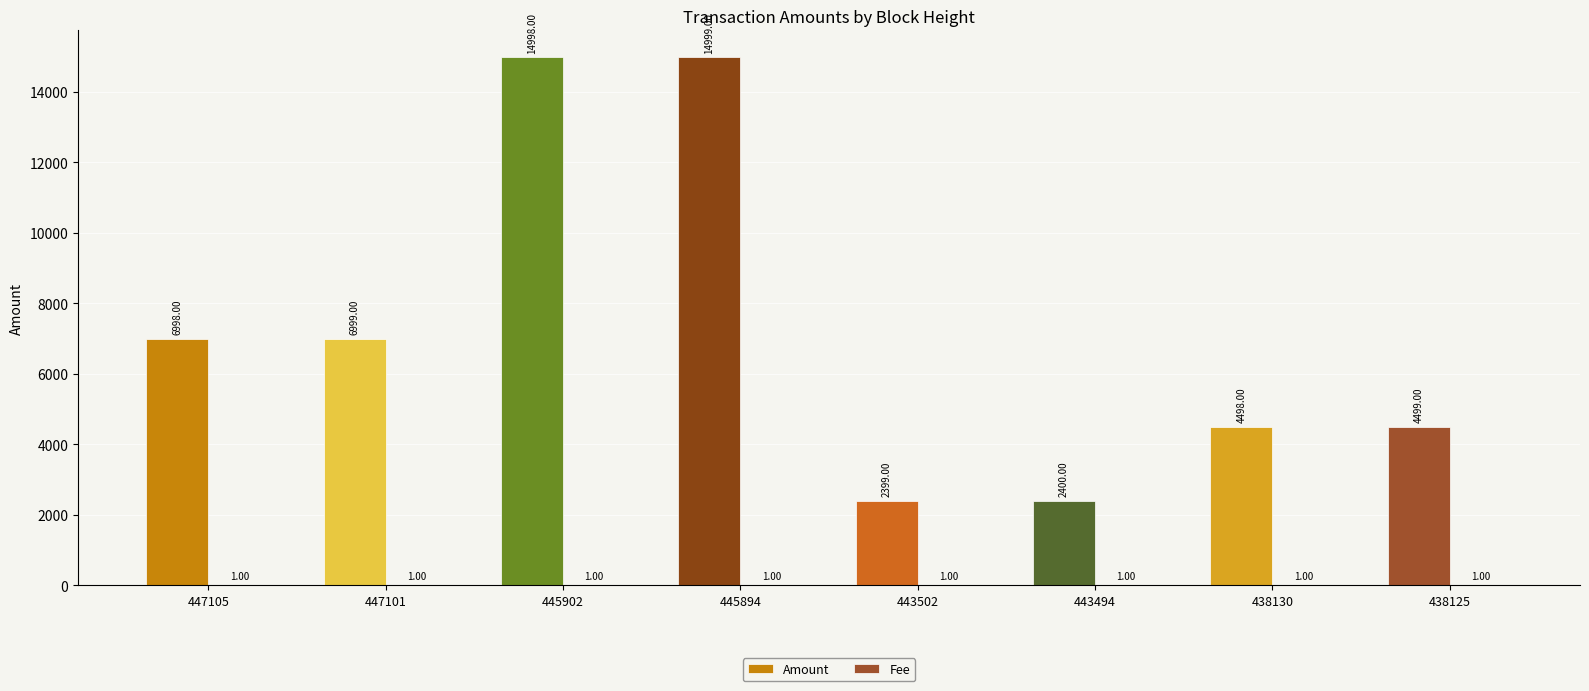

At which category is the sum across all series the highest?

445894